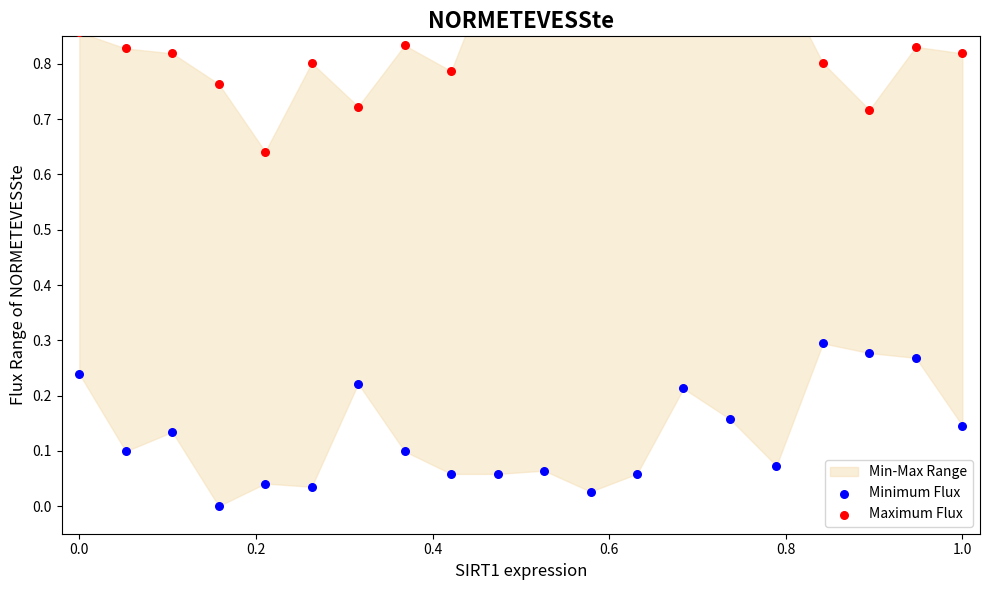

Which series contains the lowest Y value?

Minimum Flux